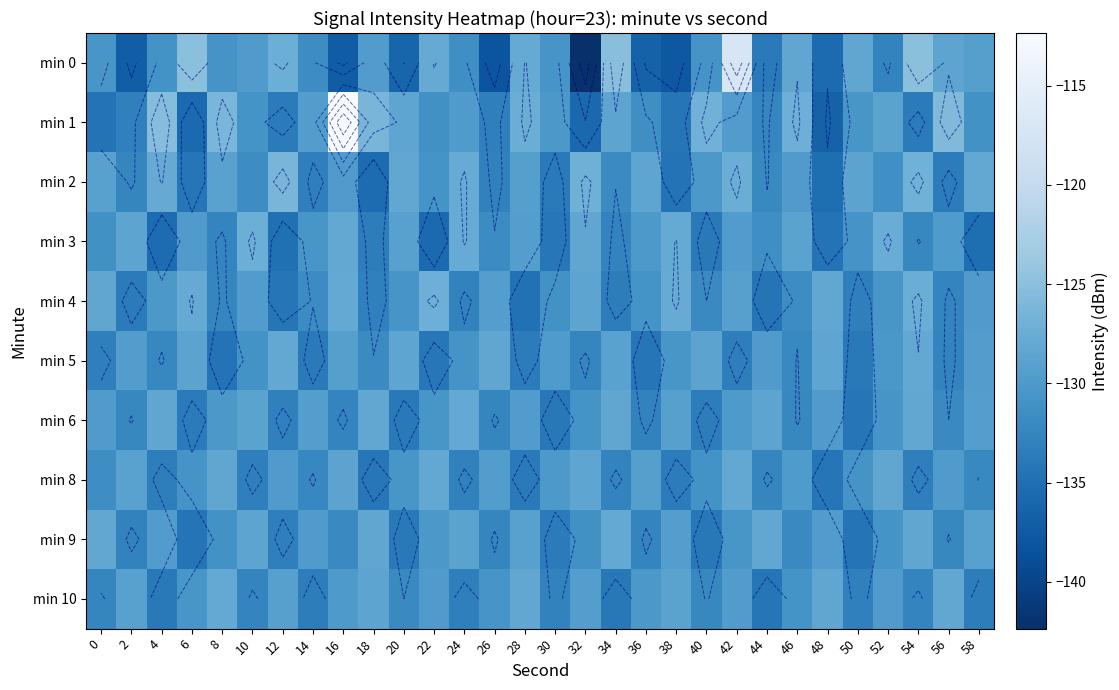

The min 6 series shows -228.1 at 32. True or false?

False